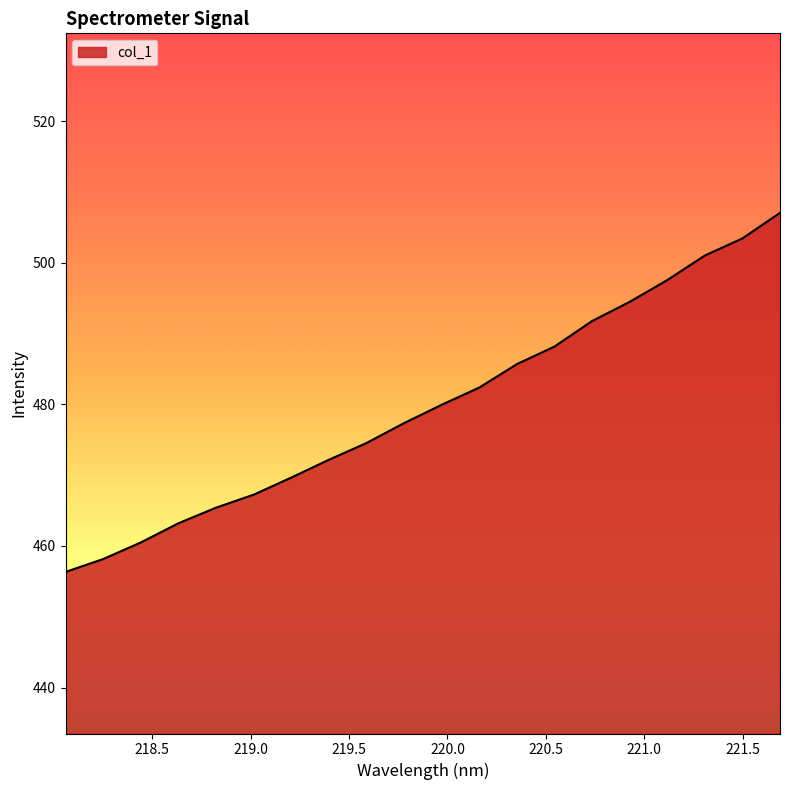

What is the difference between the maximum and minimum values?

50.7